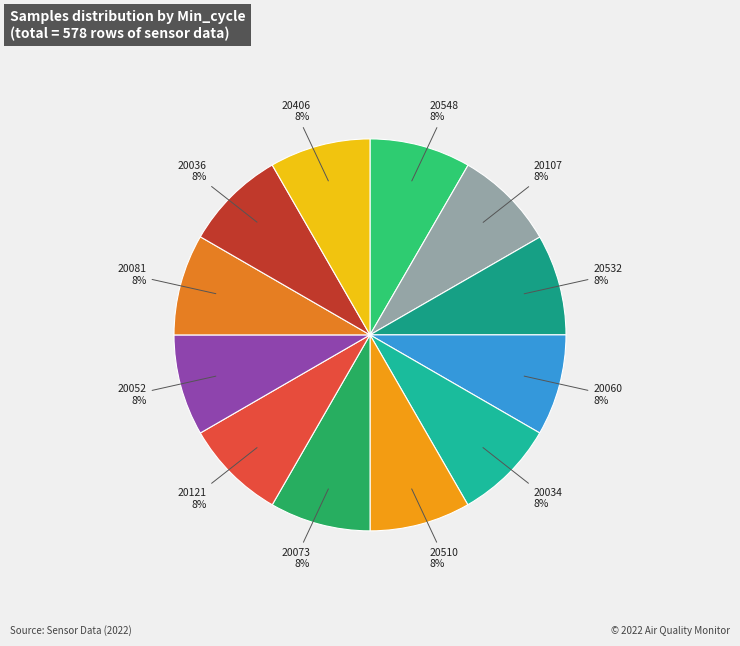

What percentage is the 20406 slice, to the nearest percent?

8%